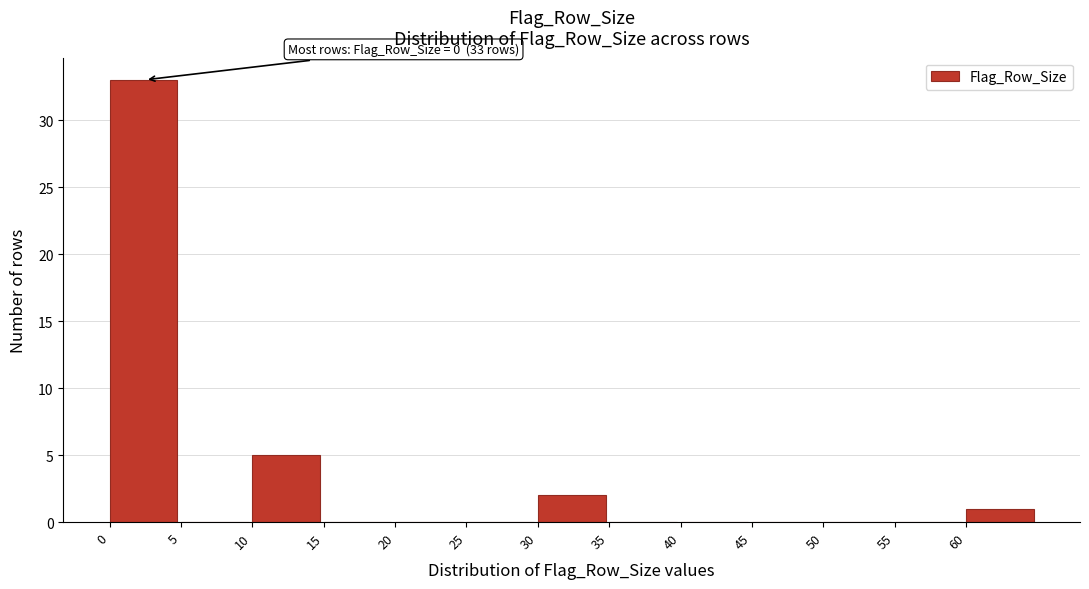

Which range on the x-axis has the tallest bar?

0 to 5